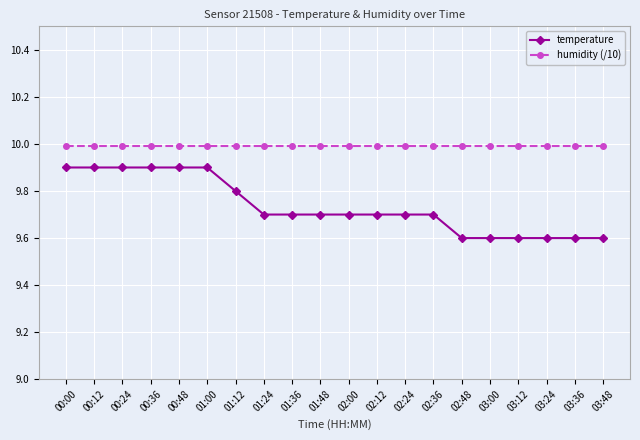

Reading left to right, extract all data points from this chart.

temperature: 9.9	9.9	9.9	9.9	9.9	9.9	9.8	9.7	9.7	9.7	9.7	9.7	9.7	9.7	9.6	9.6	9.6	9.6	9.6	9.6
humidity (/10): 10.0	10.0	10.0	10.0	10.0	10.0	10.0	10.0	10.0	10.0	10.0	10.0	10.0	10.0	10.0	10.0	10.0	10.0	10.0	10.0